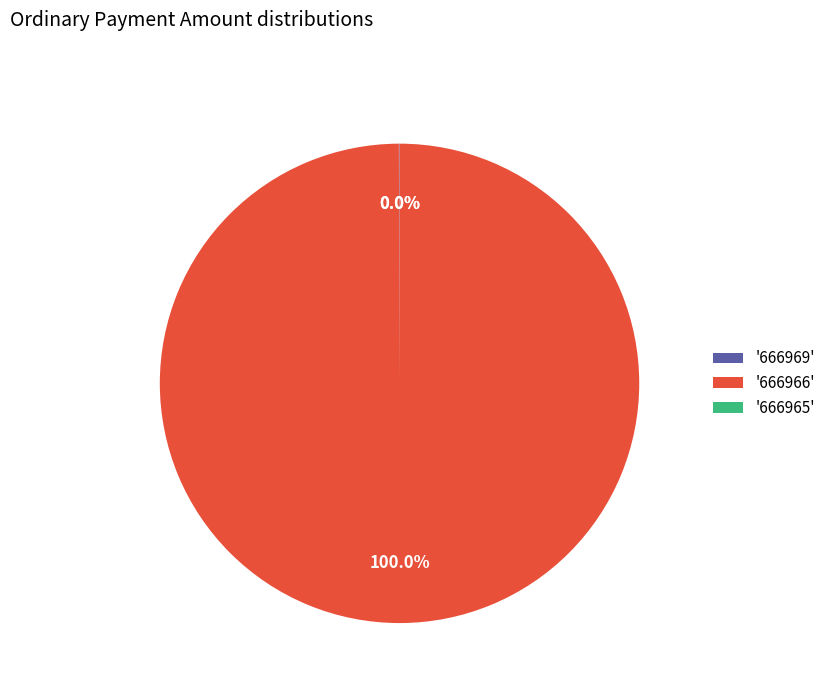

Does any single category account for the majority?

Yes